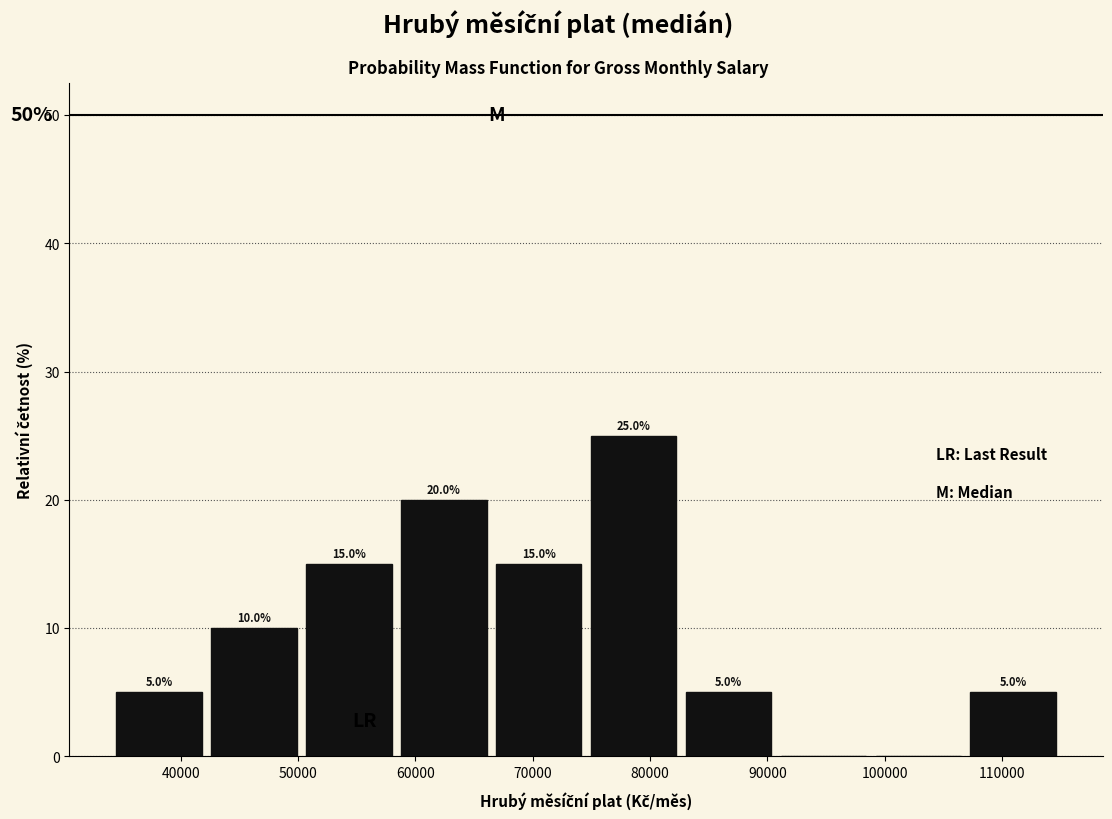

Which range on the x-axis has the tallest bar?

75000 to 83000